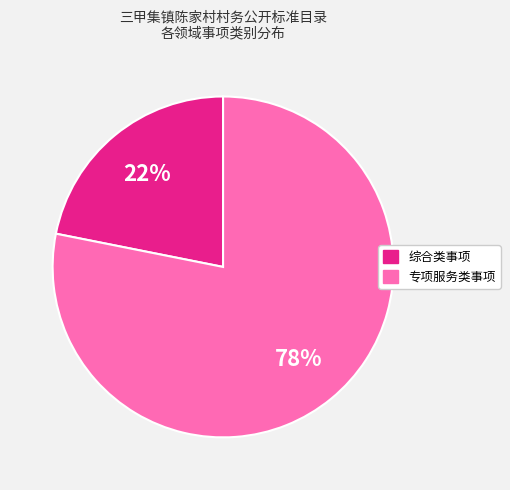

Does any single category account for the majority?

Yes